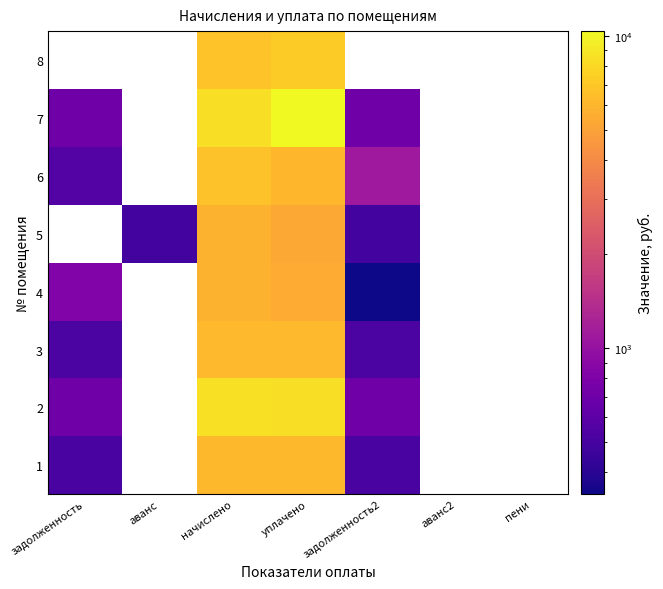

List the labels in order of 2 value, smallest first.

задолженность, аванс, задолженность2, уплачено, начислено, аванс2, пени